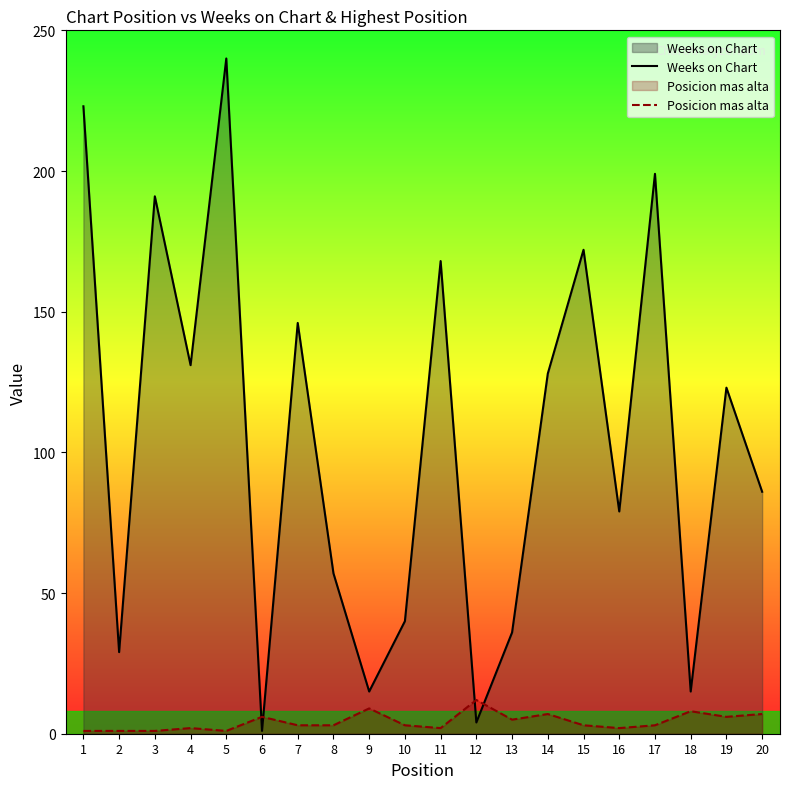

How many times do Posicion mas alta and Weeks on Chart cross each other?

4